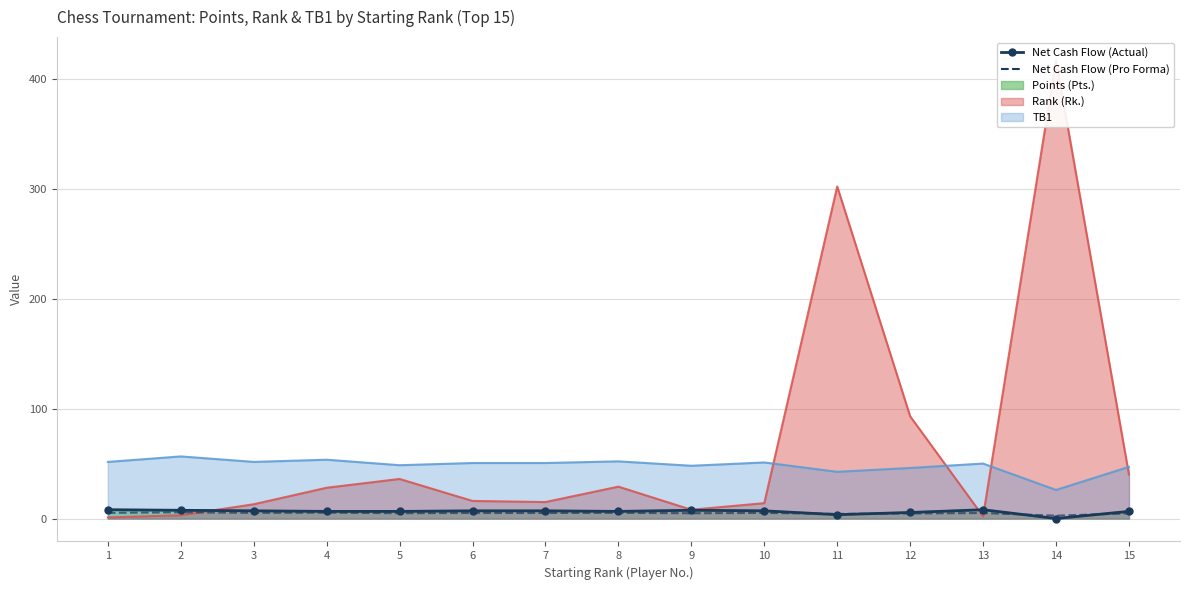

What is the difference between the second highest and minimum values in the Net Cash Flow (Actual) series?

8.0